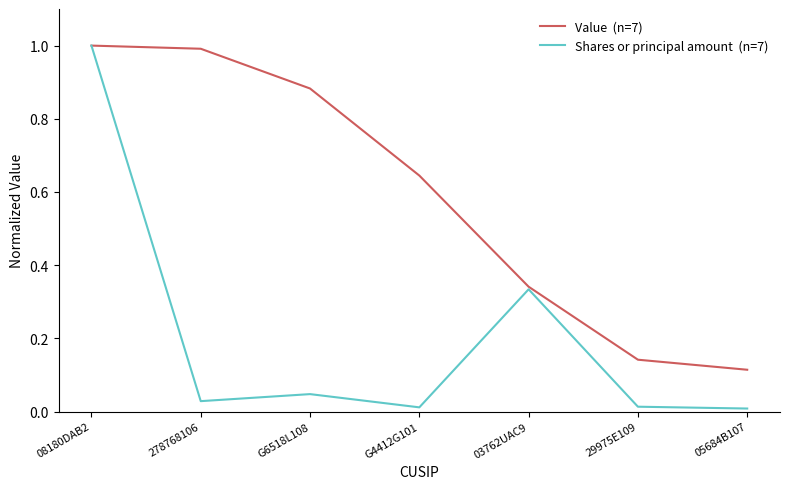

Count the number of categories in the chart.

7